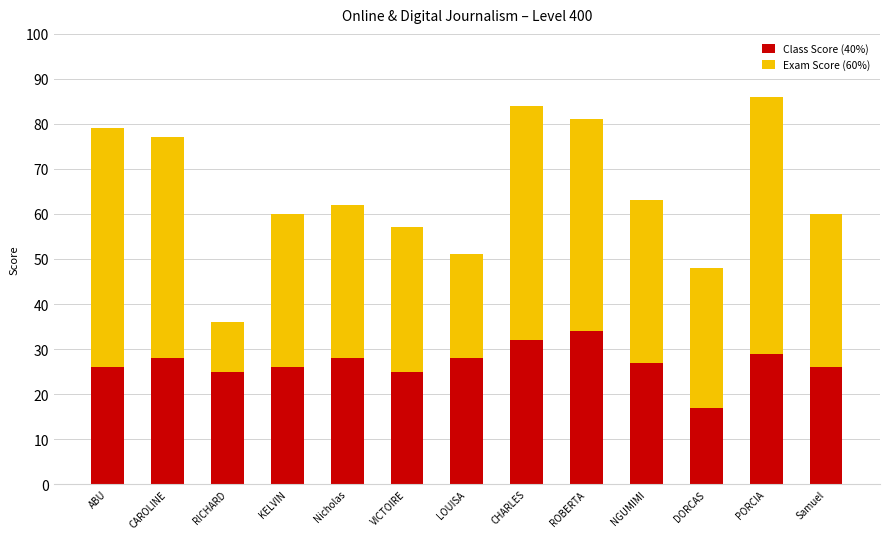

What is the difference between the maximum and minimum values in the Class Score (40%) series?

17